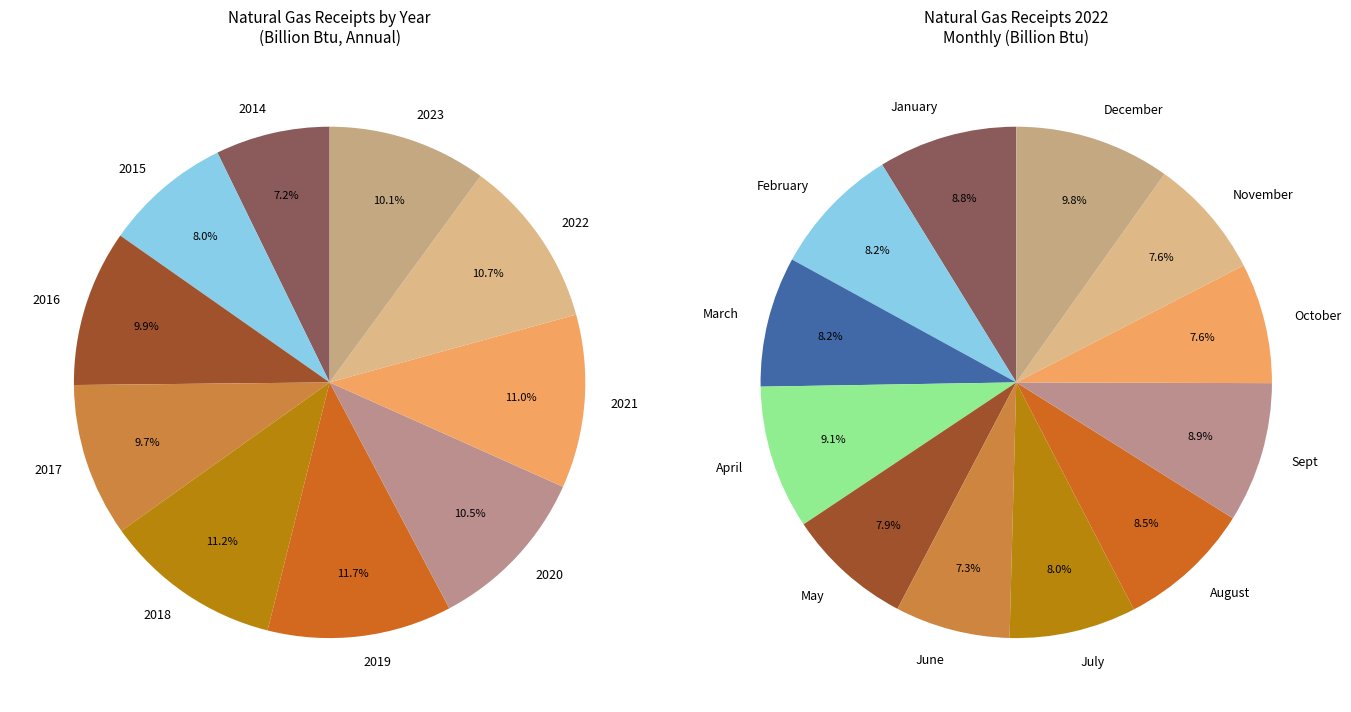

Count the number of slices in the pie.

10